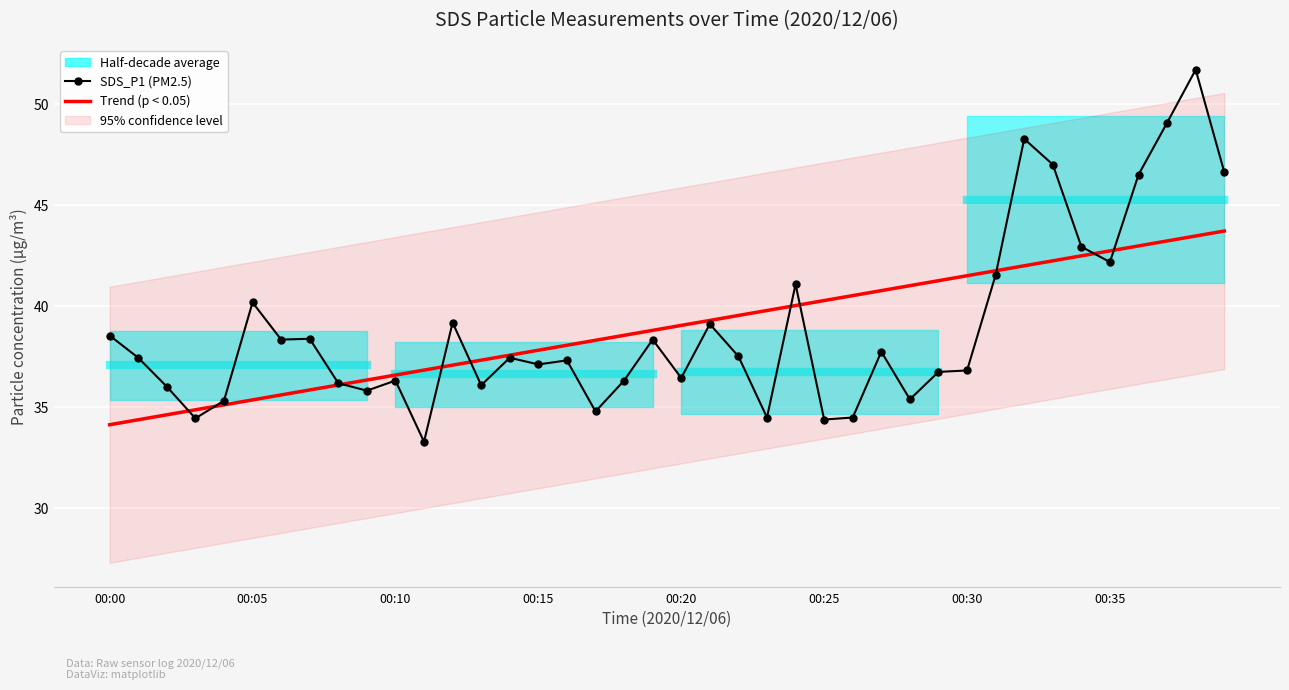

At how many categories does at least one series exceed 39?

22